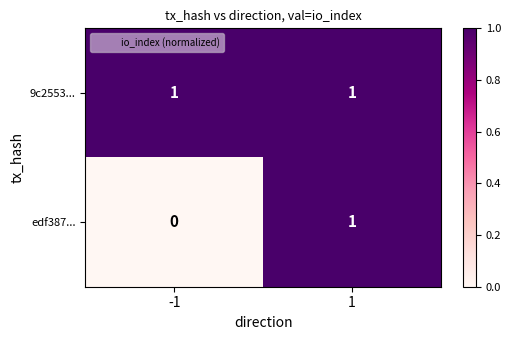

Between -1 and 1, which series saw the biggest shift?

edf387...